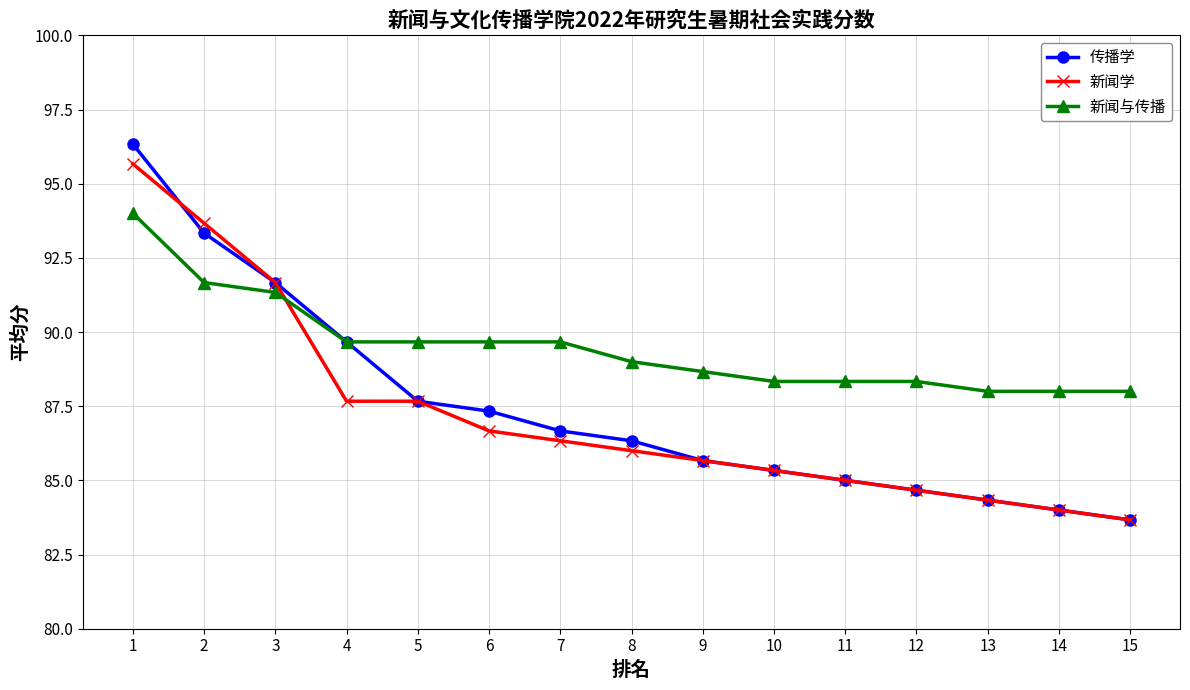

What is the sum of the 传播学 values at 2 and 4?

183.0